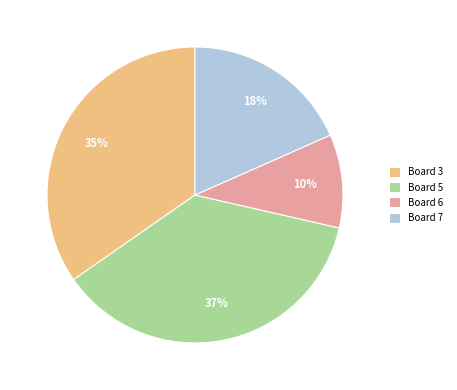

How many slices are in this pie chart?

4